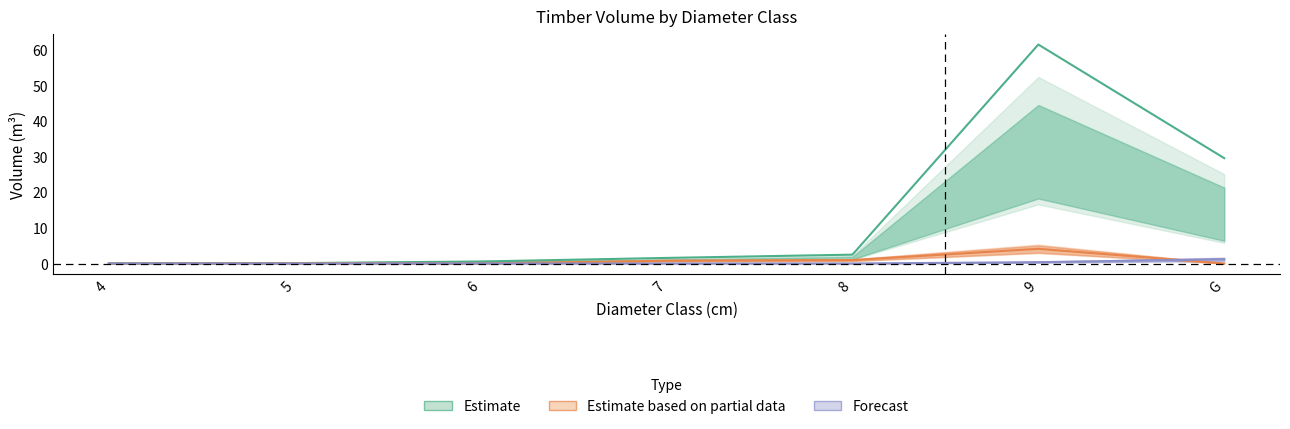

Is this an area chart (filled region under the line)?

No